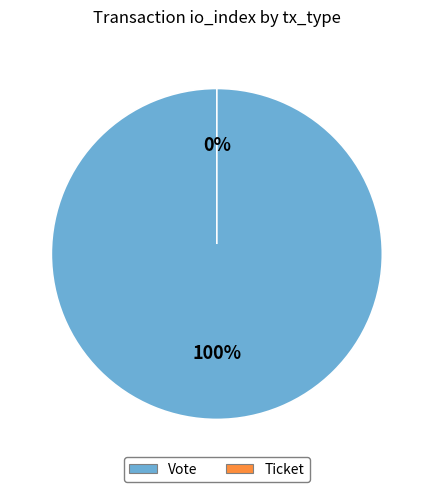

Between Vote and Ticket, which is larger?

Vote